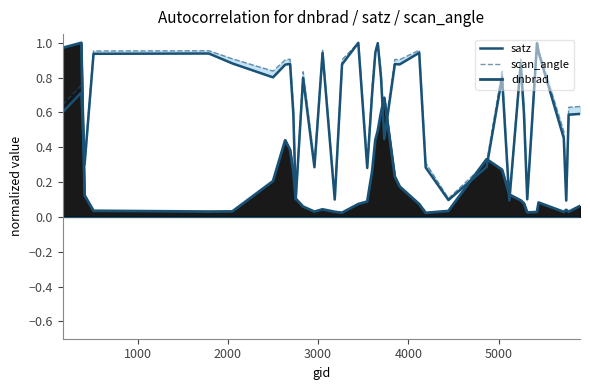

The scan_angle series shows 1.4 at 5000. True or false?

False